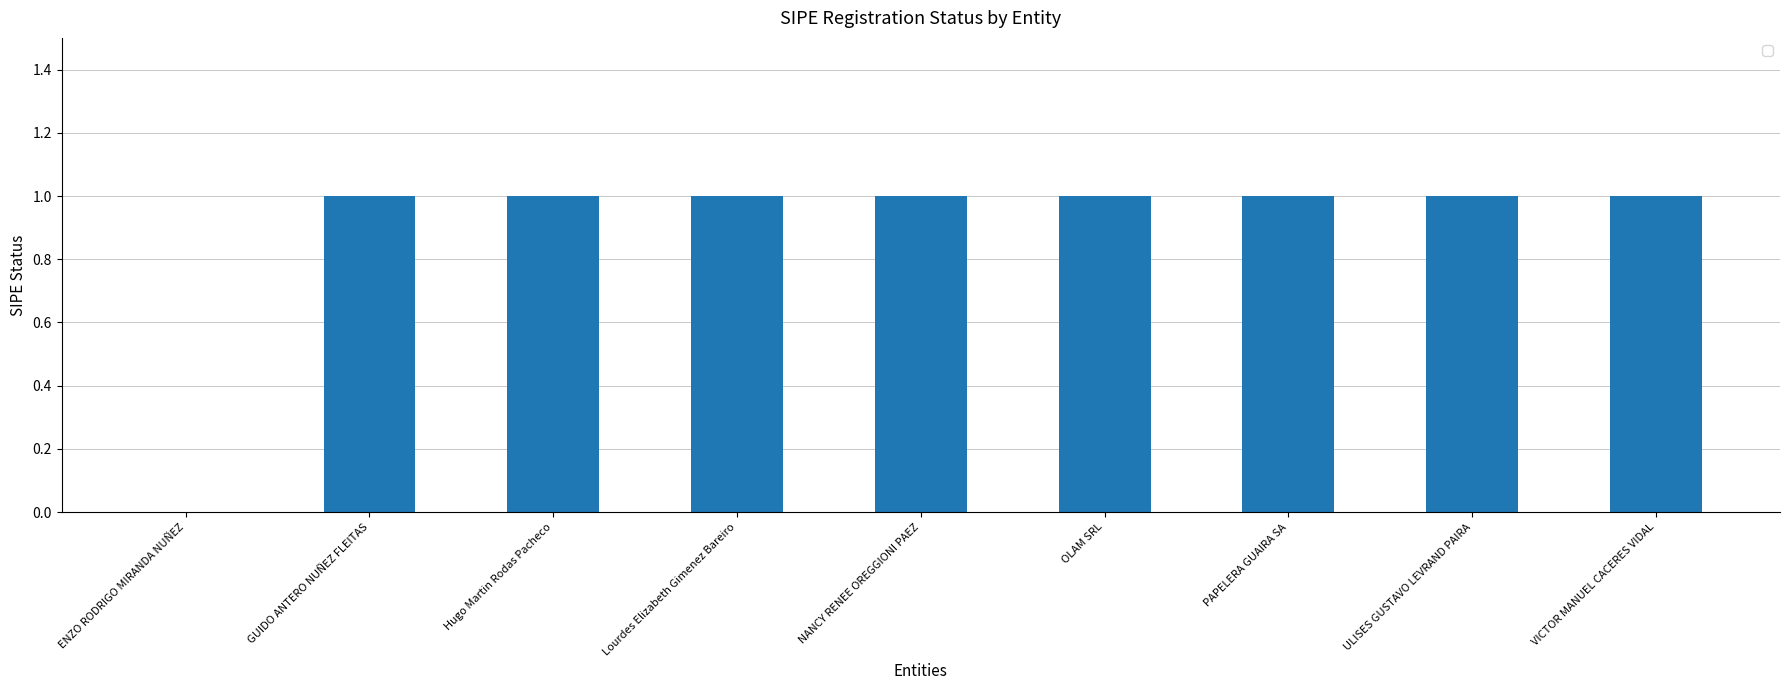

The chart shows a value of 1 at PAPELERA GUAIRA SA. True or false?

True